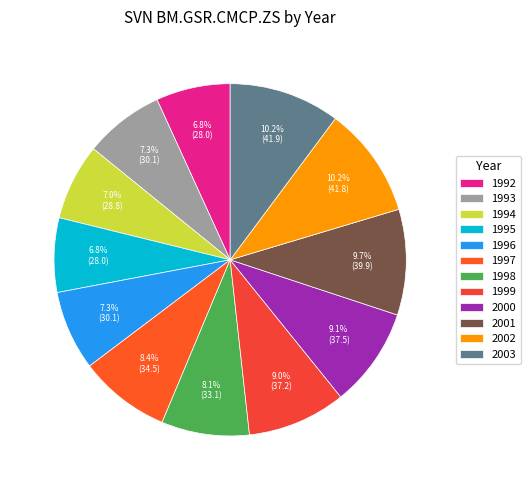

Does any single category account for the majority?

No